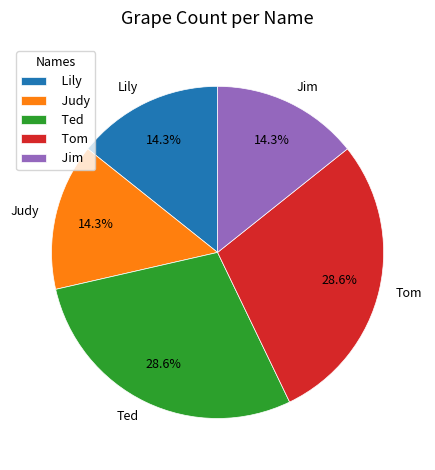

What is the total percentage of Tom and Lily?

42.9%